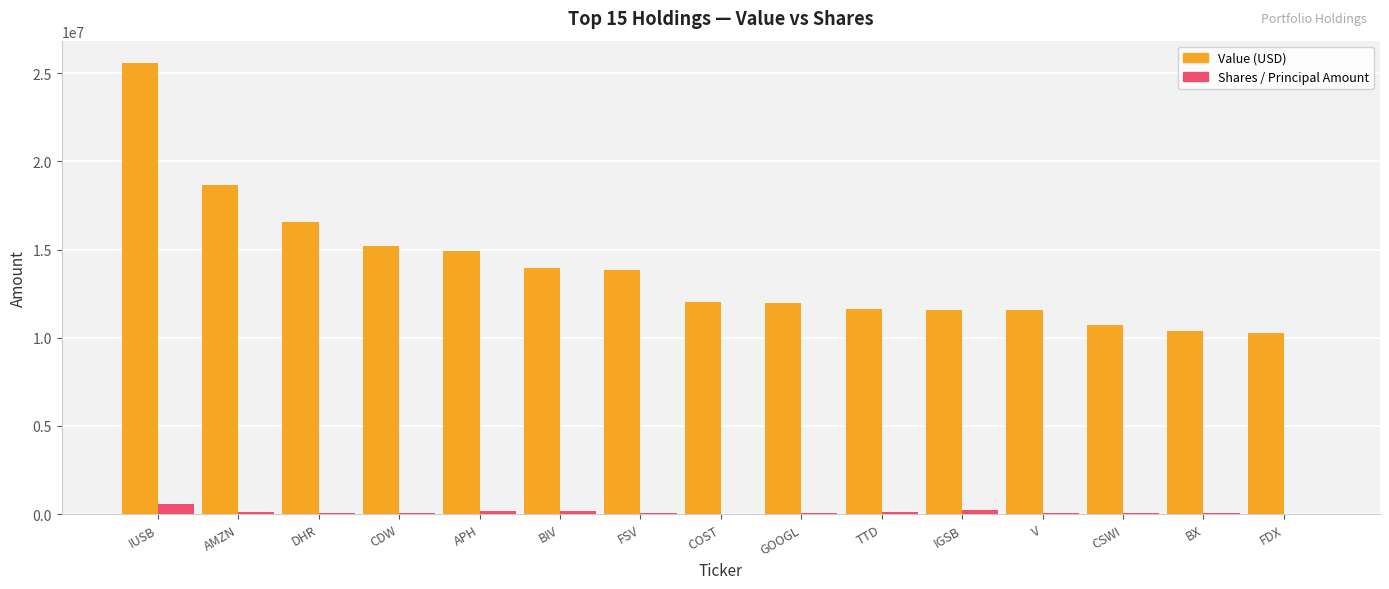

Where is Value (USD) nearest to the value 17912545?

AMZN